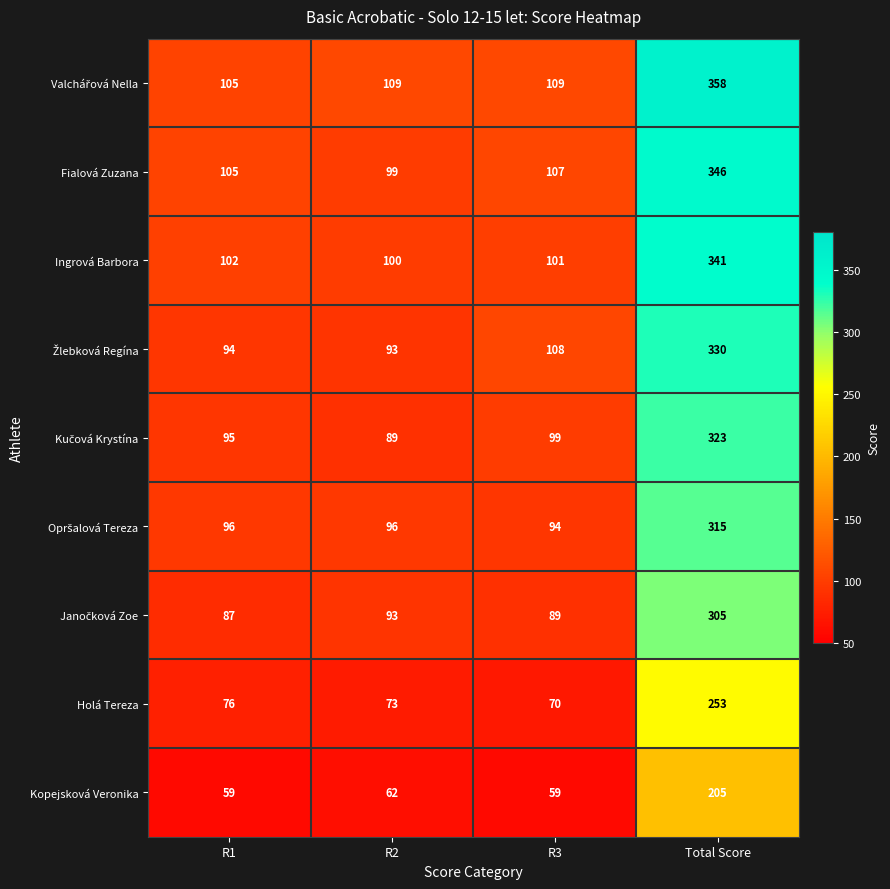

What is the spread (max minus min) of values at Total Score?

153